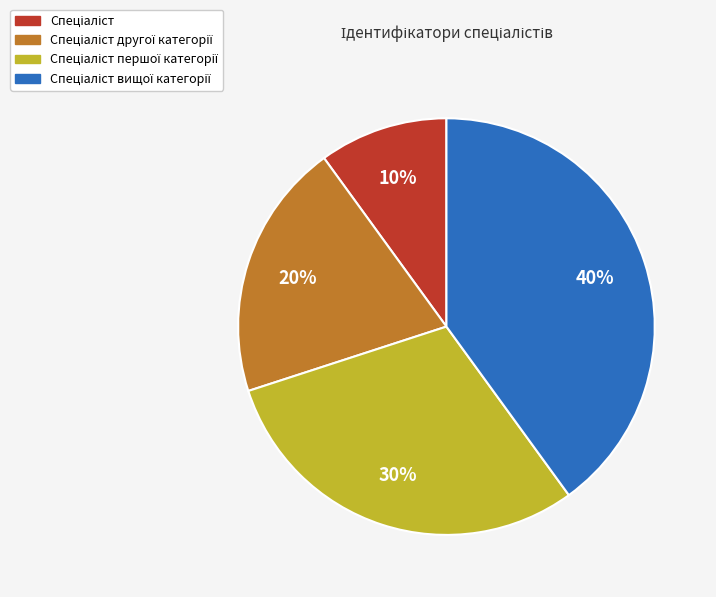

Does any single category account for the majority?

No